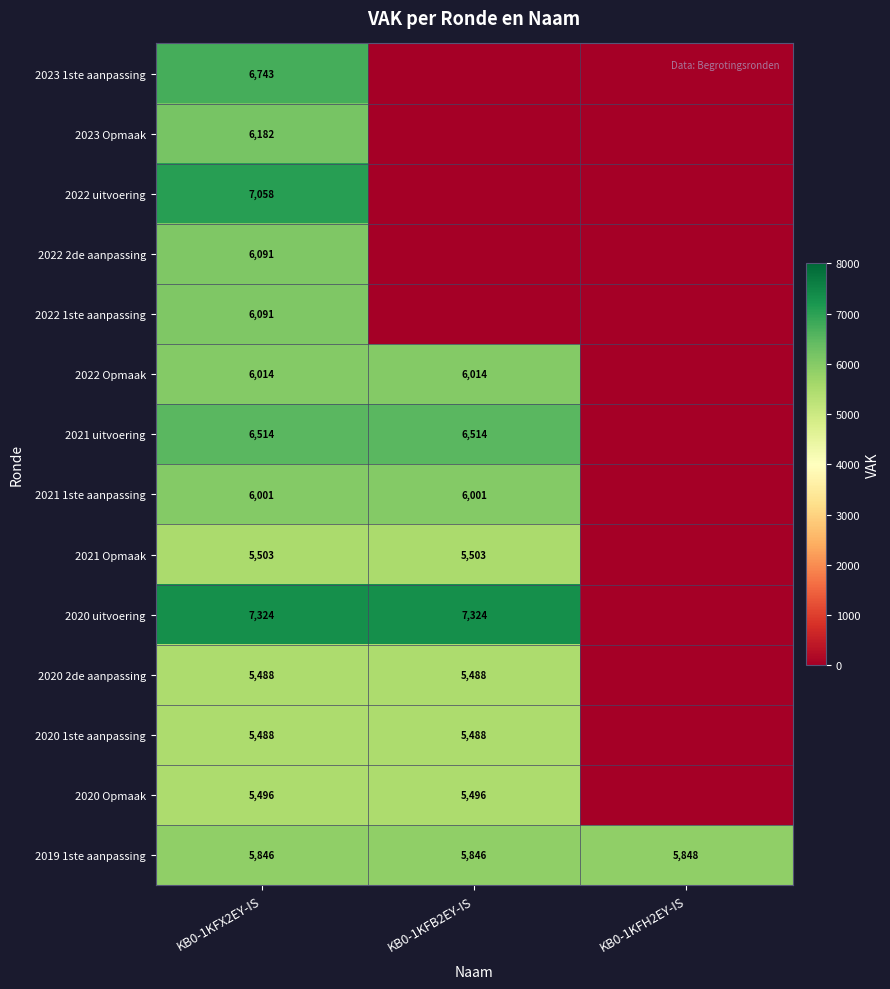

Is the value of 2022 uitvoering at KB0-1KFX2EY-IS greater than the value of 2020 1ste aanpassing at KB0-1KFX2EY-IS?

Yes